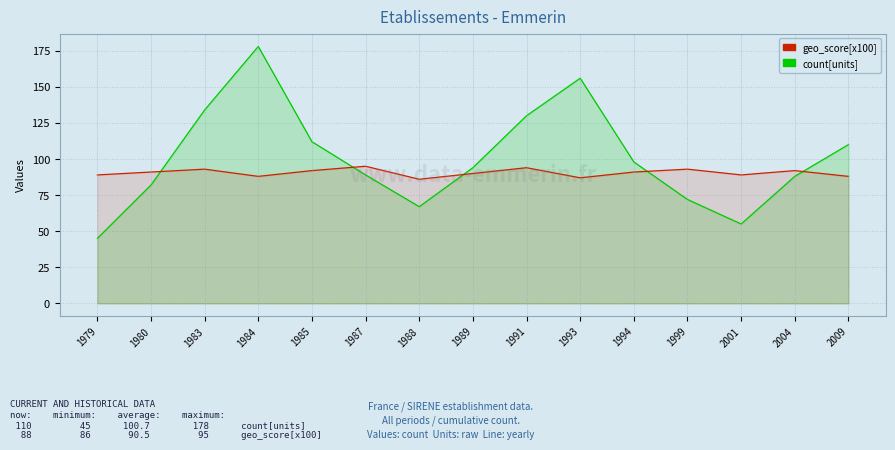

Reading left to right, extract all data points from this chart.

count[units]: 1979=45	1980=82	1983=134	1984=178	1985=112	1987=89	1988=67	1989=94	1991=130	1993=156	1994=98	1999=72	2001=55	2004=88	2009=110
geo_score[x100]: 1979=89	1980=91	1983=93	1984=88	1985=92	1987=95	1988=86	1989=90	1991=94	1993=87	1994=91	1999=93	2001=89	2004=92	2009=88